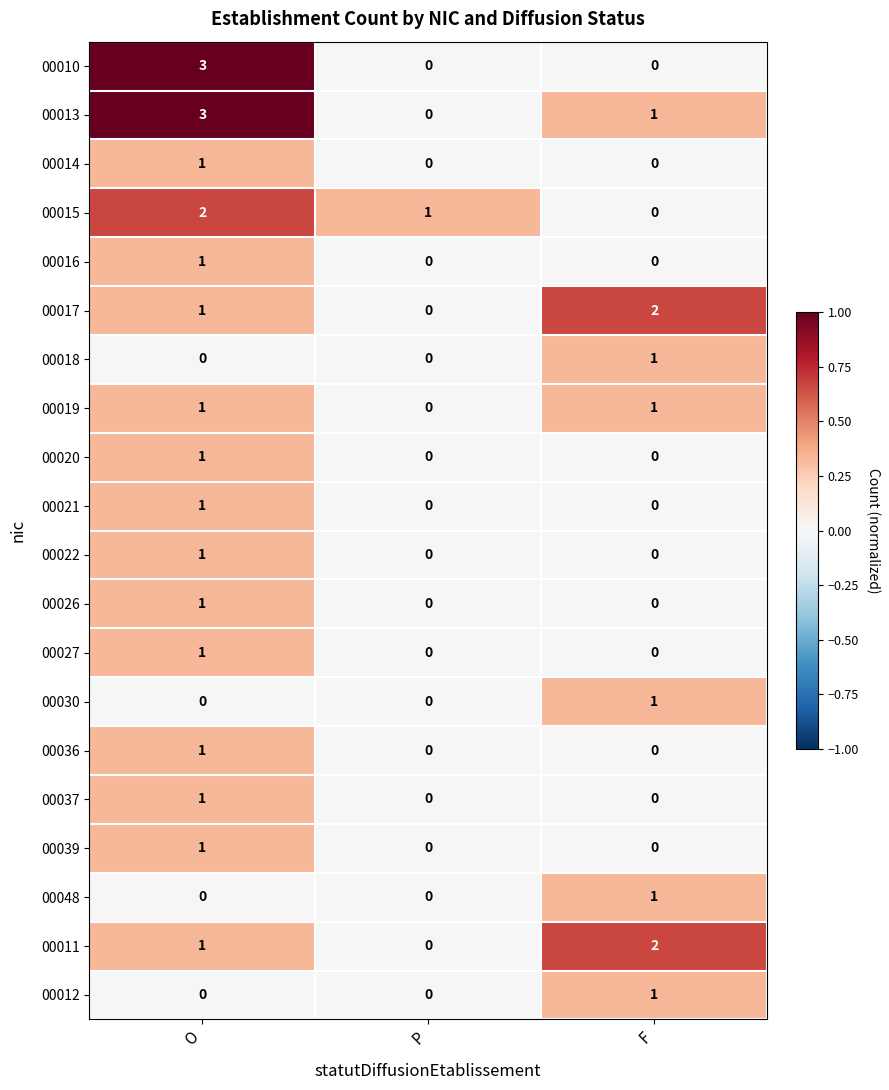

What is the difference between the highest and lowest values at O?

3